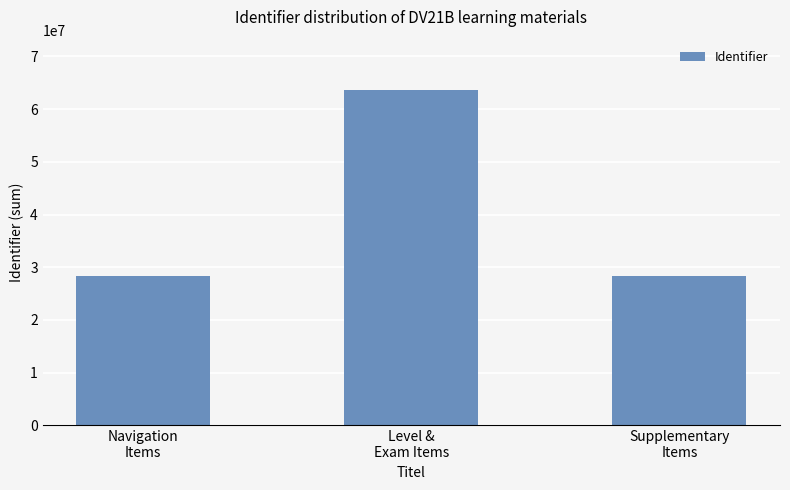

What is the sum of all values?

120188892